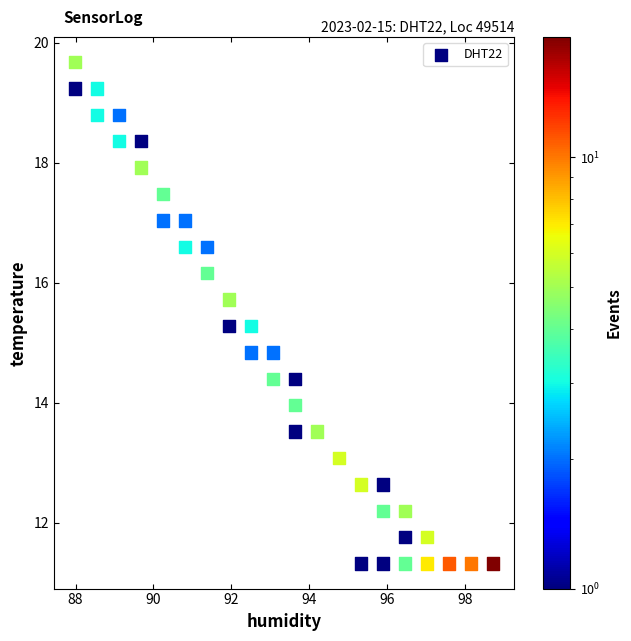

What is the range of Y values (max minus min)?

8.4